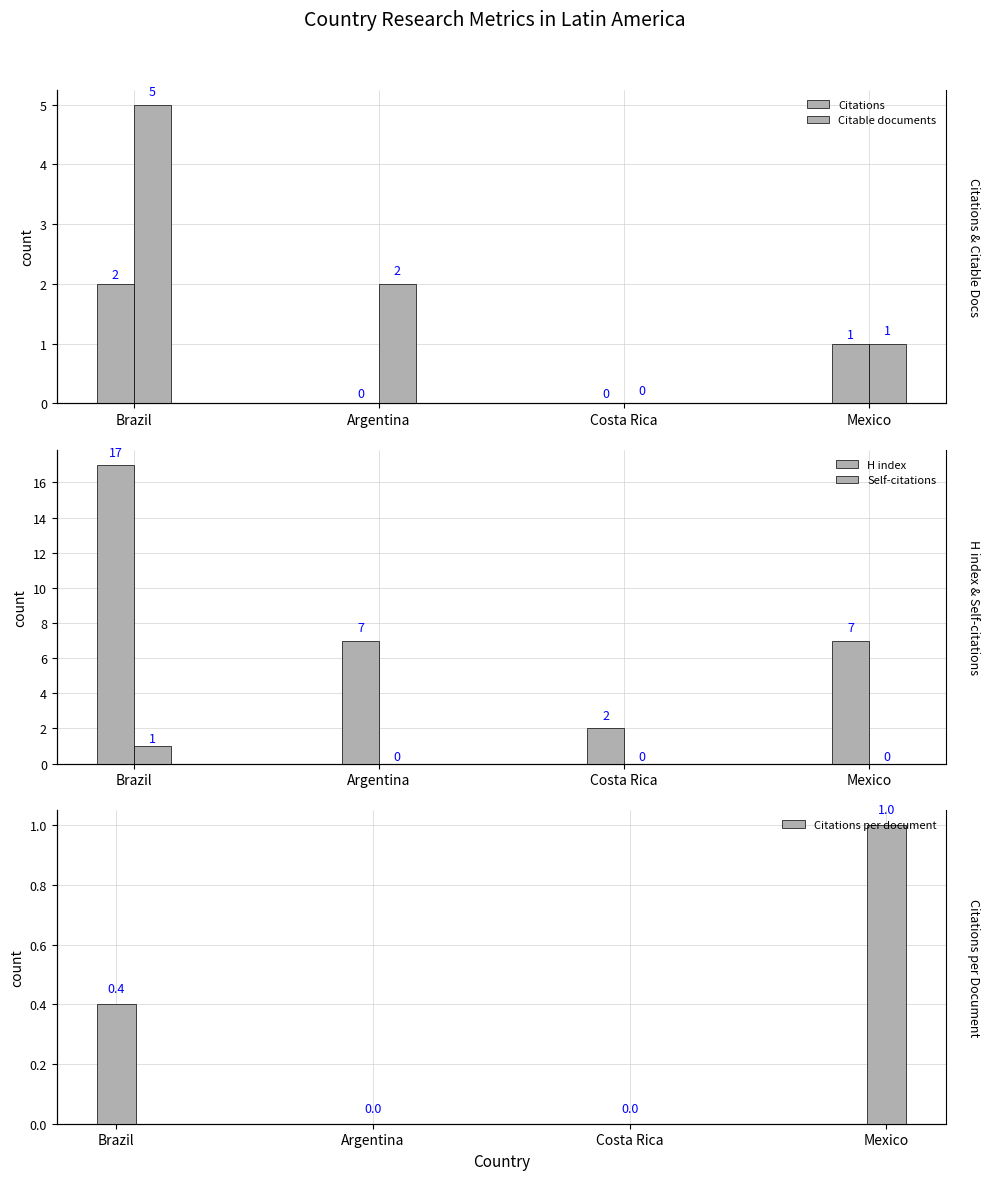

What are all the series names shown in the legend?

Citations, Citable documents, H index, Self-citations, Citations per document